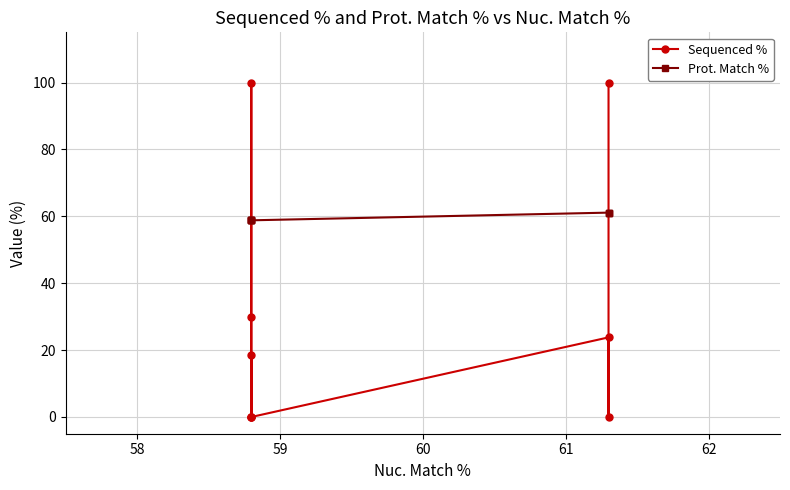

After their last crossing, which series has the higher values: Prot. Match % or Sequenced %?

Prot. Match %